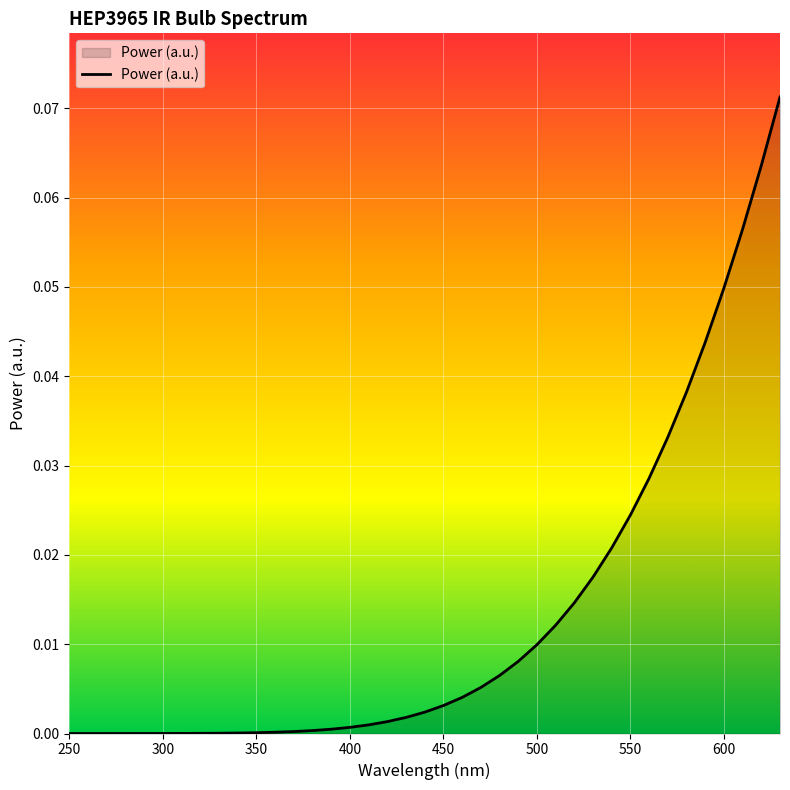

What is the difference between the second highest and second lowest values?

0.1